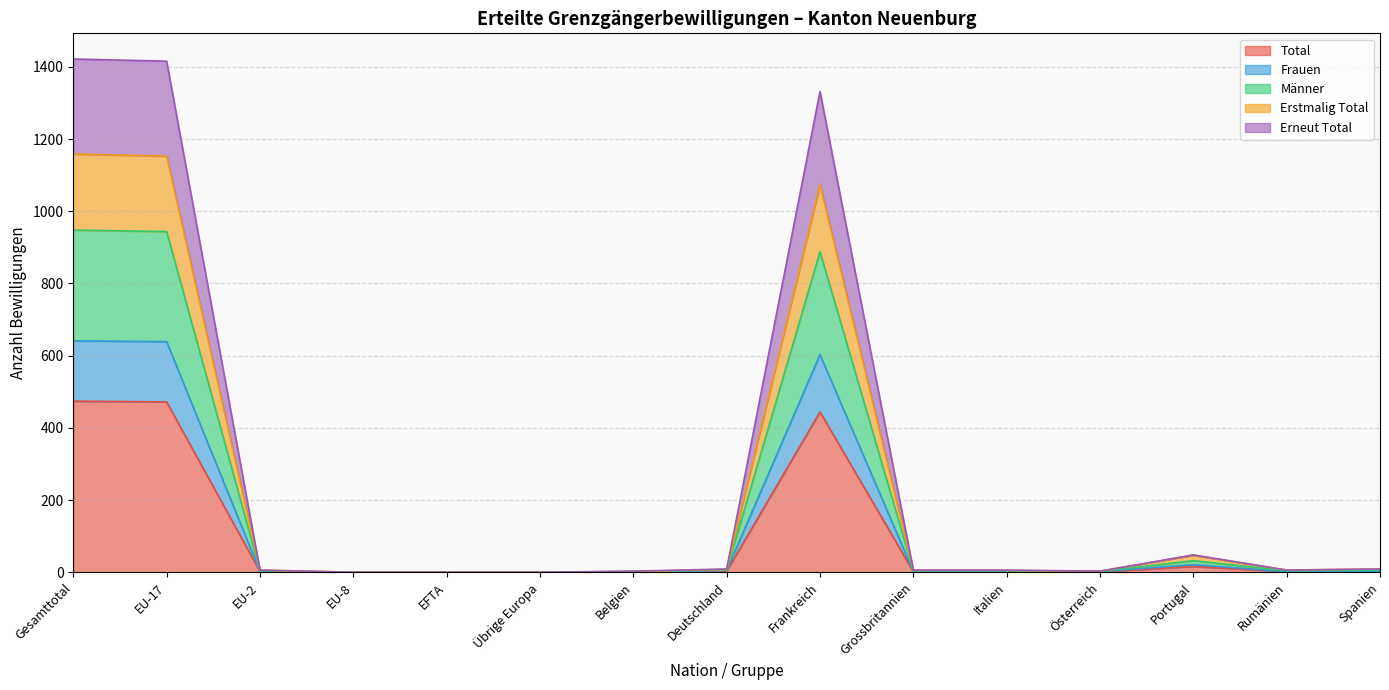

Which category has the highest value in the Total series?

Gesamttotal